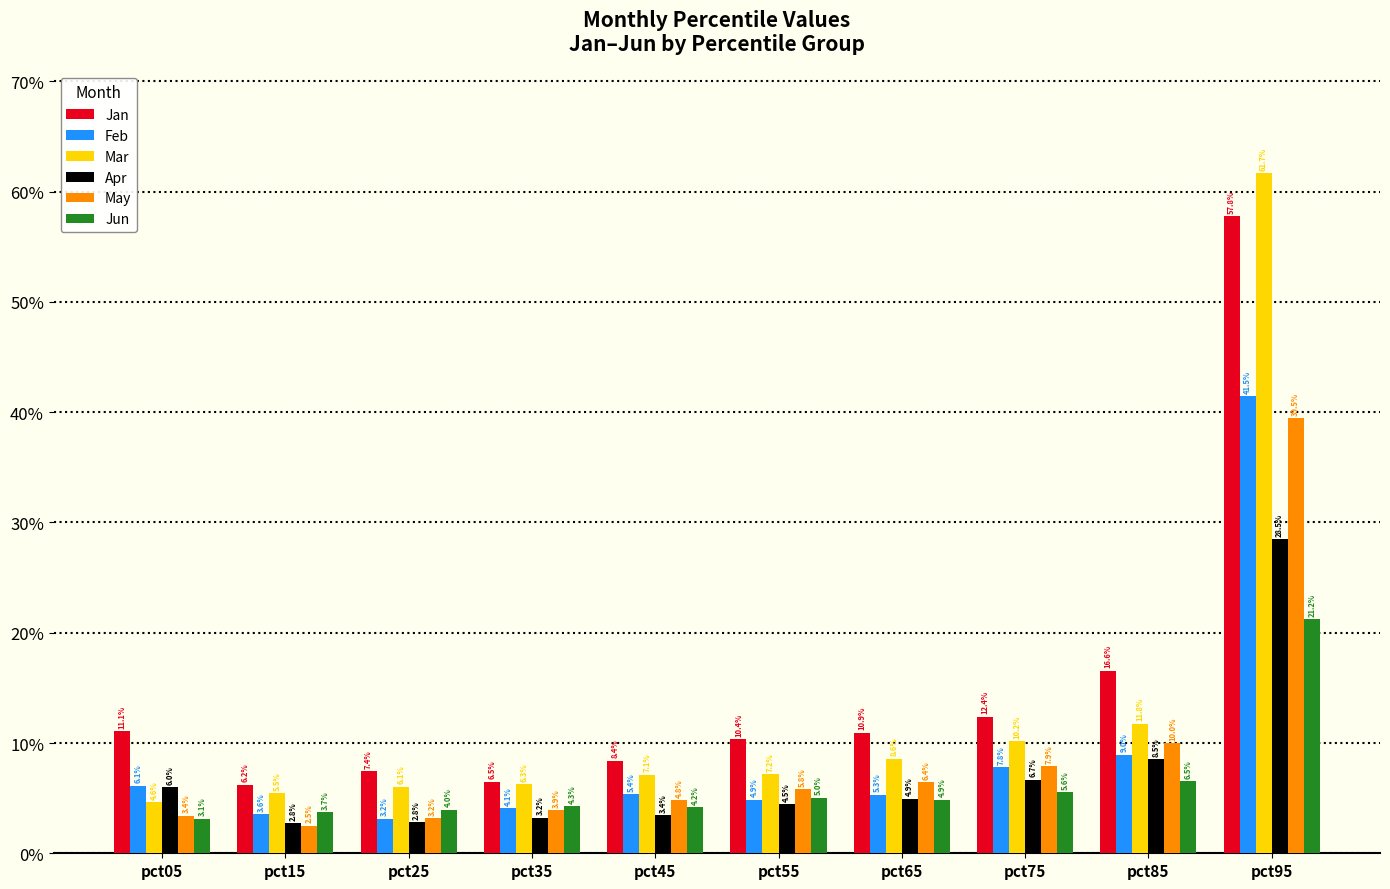

Are the bars horizontal?

No